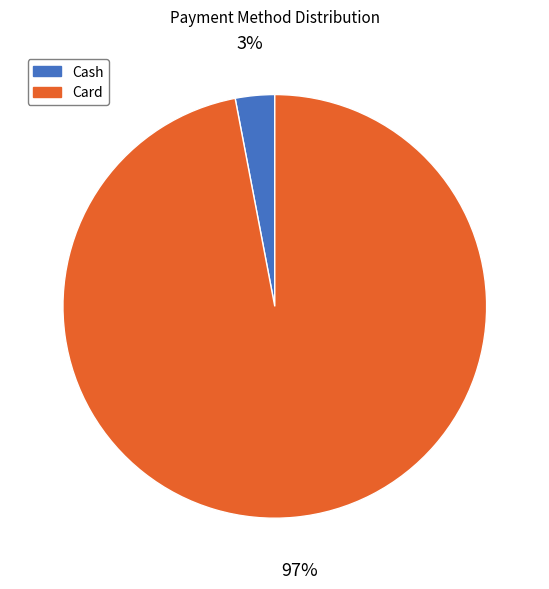

To the nearest percent, what is the difference between the largest and smallest slice percentages?

94%